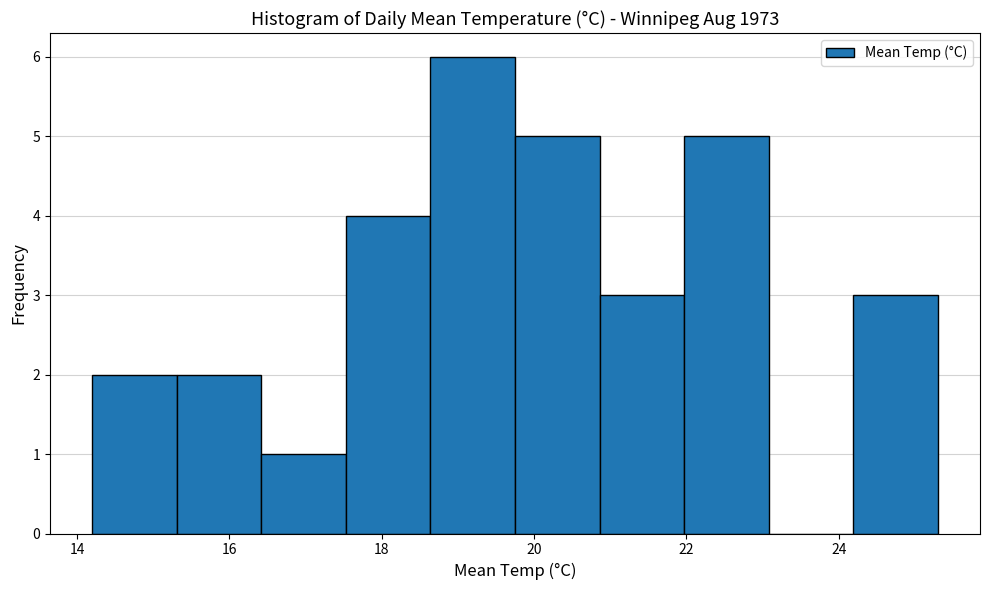

How tall is the bar that spans 24.2 to 25.4 on the x-axis? Neither the bar edges nor the heights are printed on the chart, so give them approximately, as read against the axes.

3